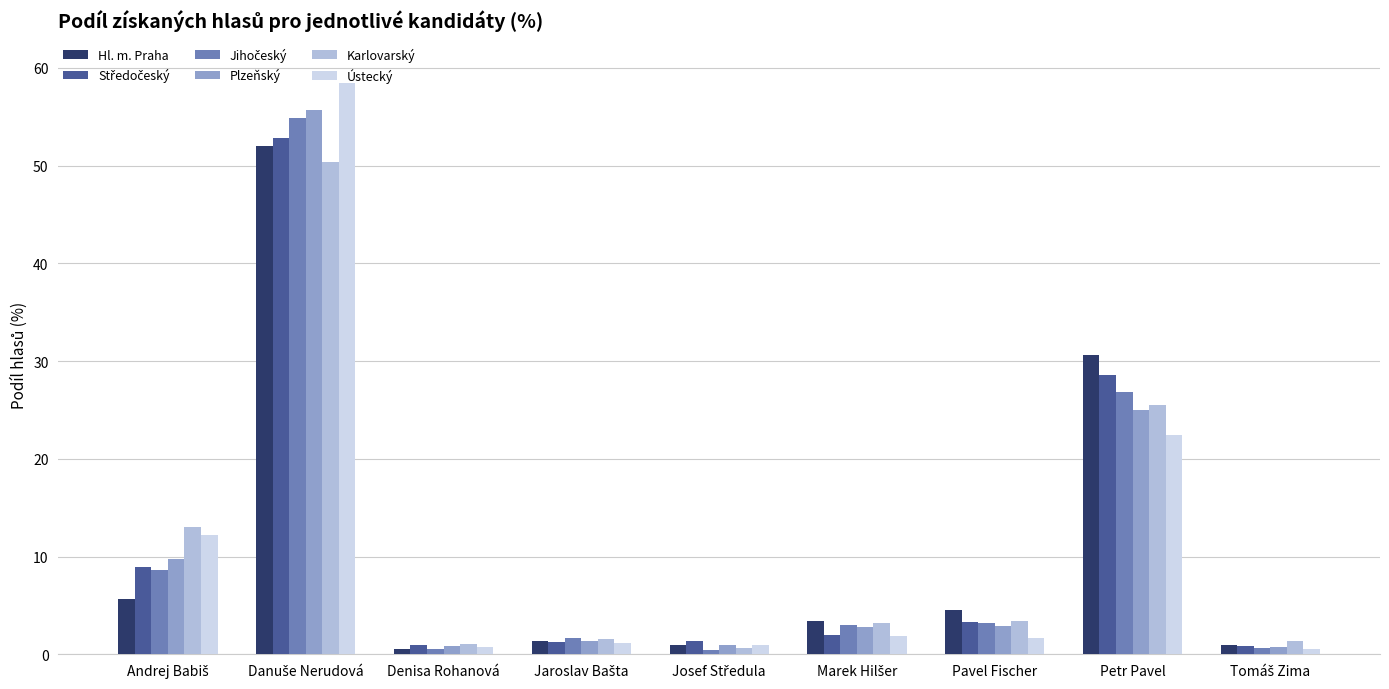

What is the greatest value displayed?

58.4